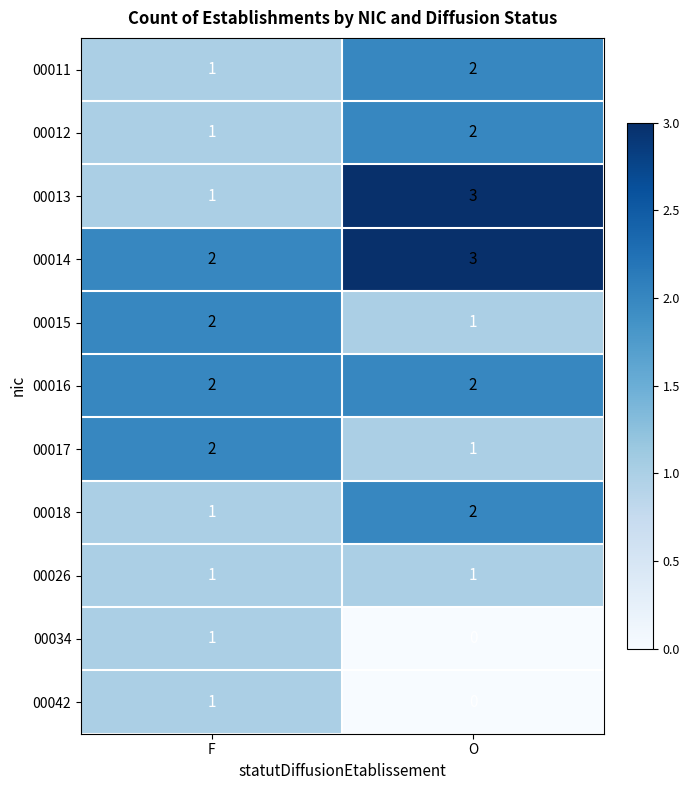

Which category has the lowest value in the 00012 series?

F